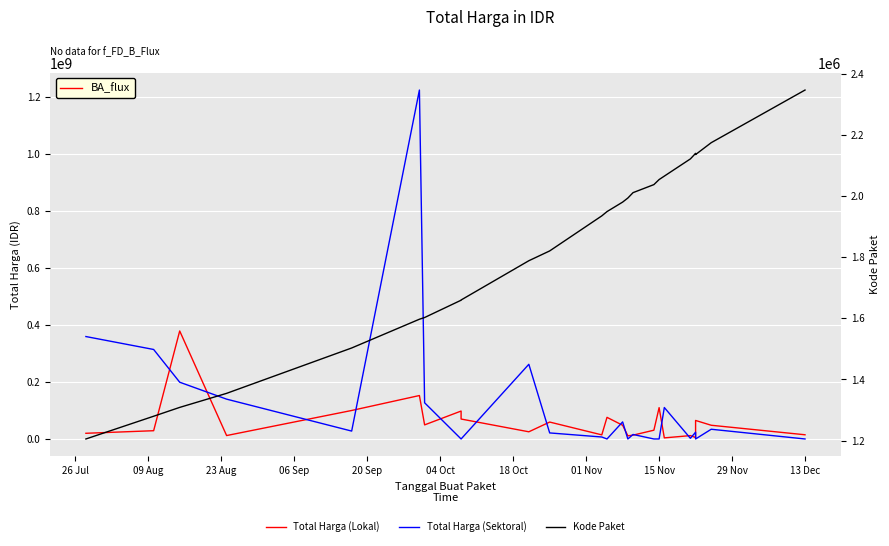

Rank the series by their average value, from lowest to highest.

Kode Paket, Total Harga (Lokal), Total Harga (Sektoral)